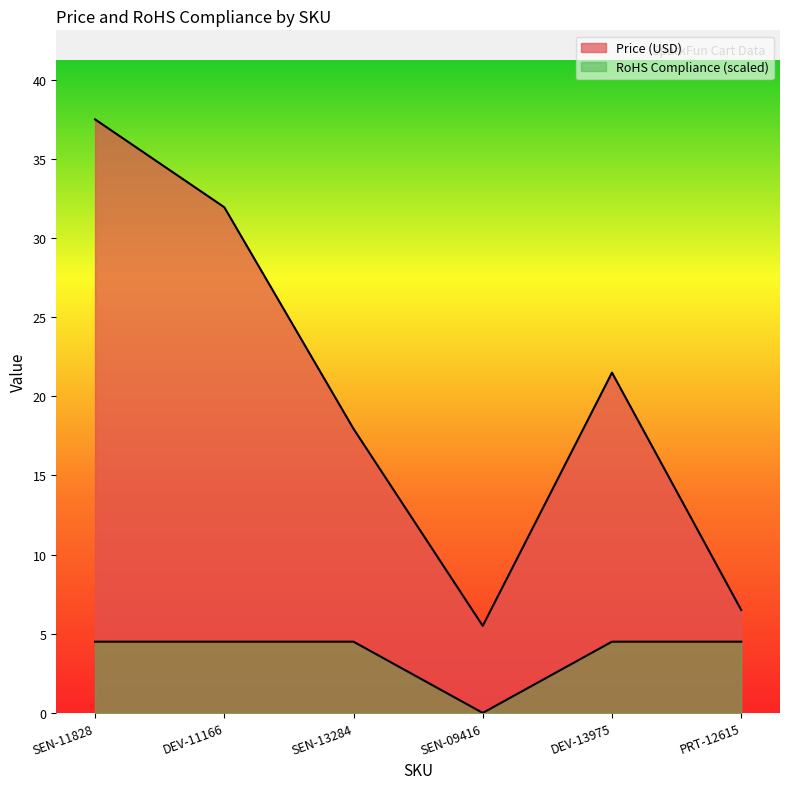

The Price (USD) series shows 5.5 at SEN-09416. True or false?

True